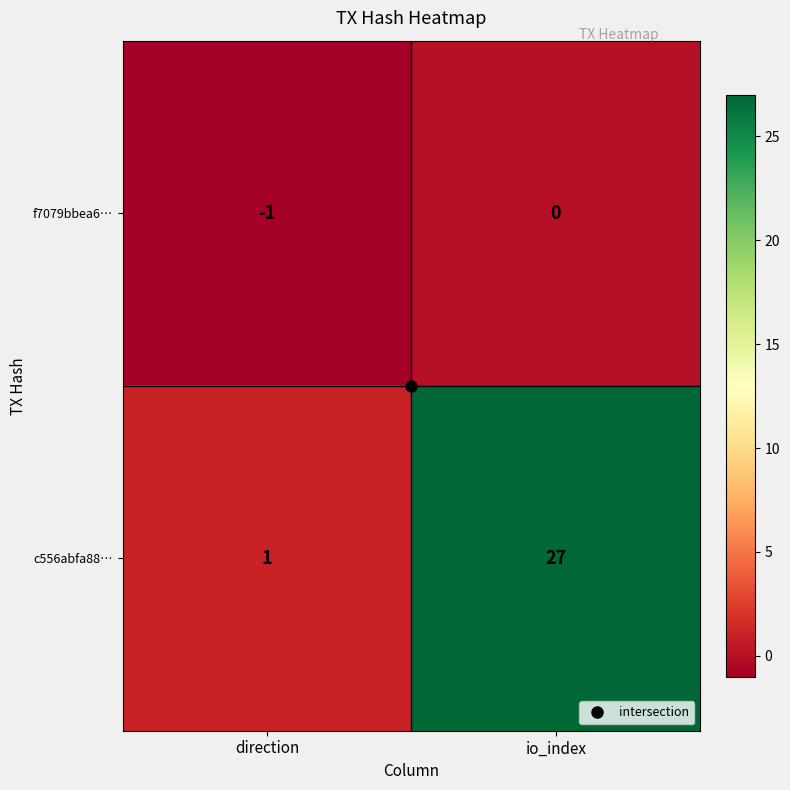

Which label corresponds to the smallest value in the chart?

direction